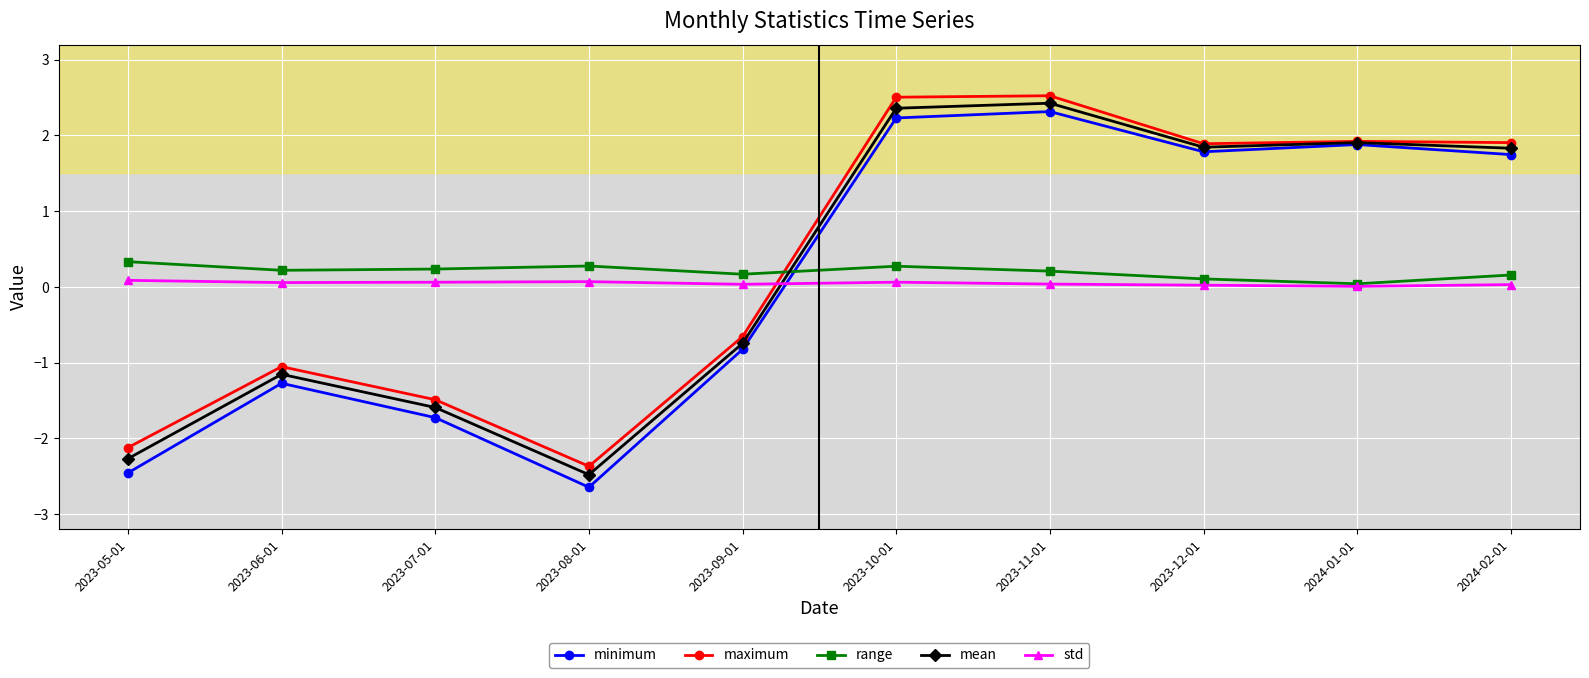

In std, how many points are lower than both neighbors (excluding endpoints)?

3